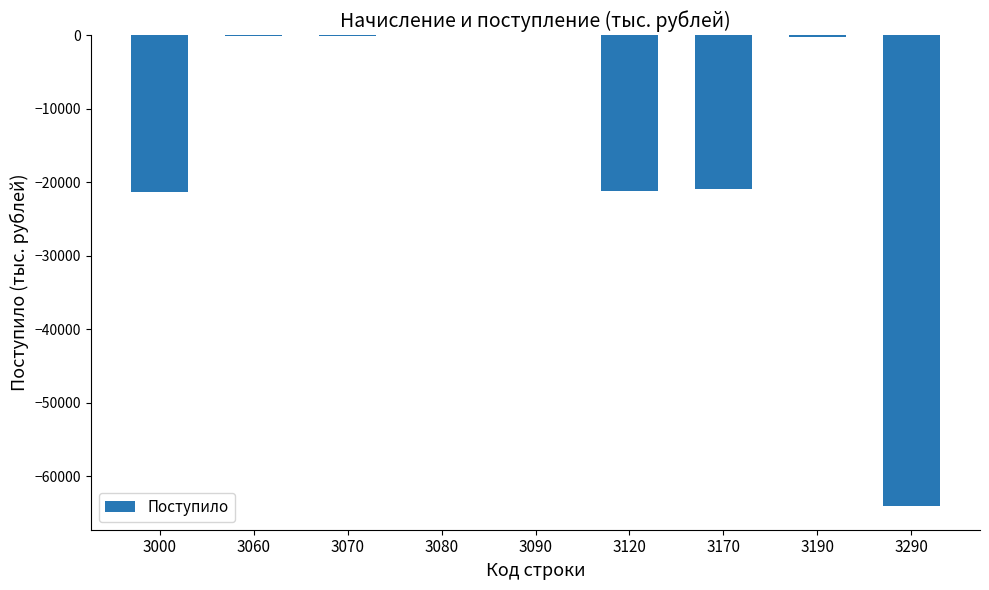

What is the sum of the values at 3000 and 3170?

-42286